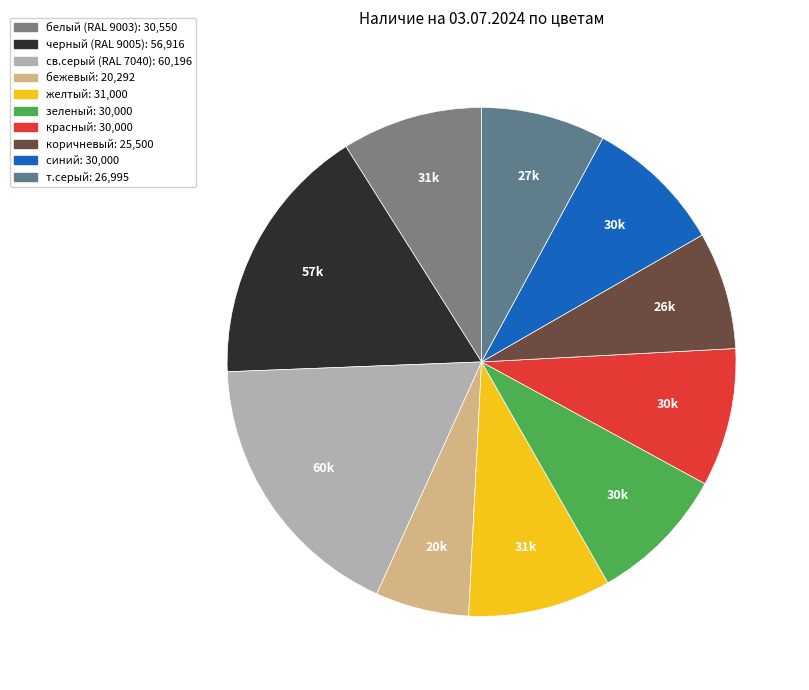

How many segments does this pie chart have?

10